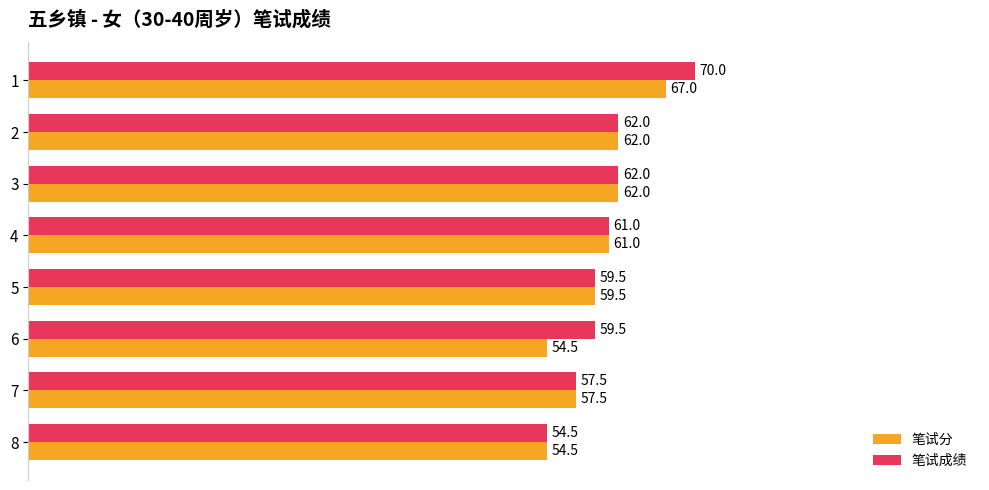

List the series in order of their overall mean, highest first.

笔试成绩, 笔试分